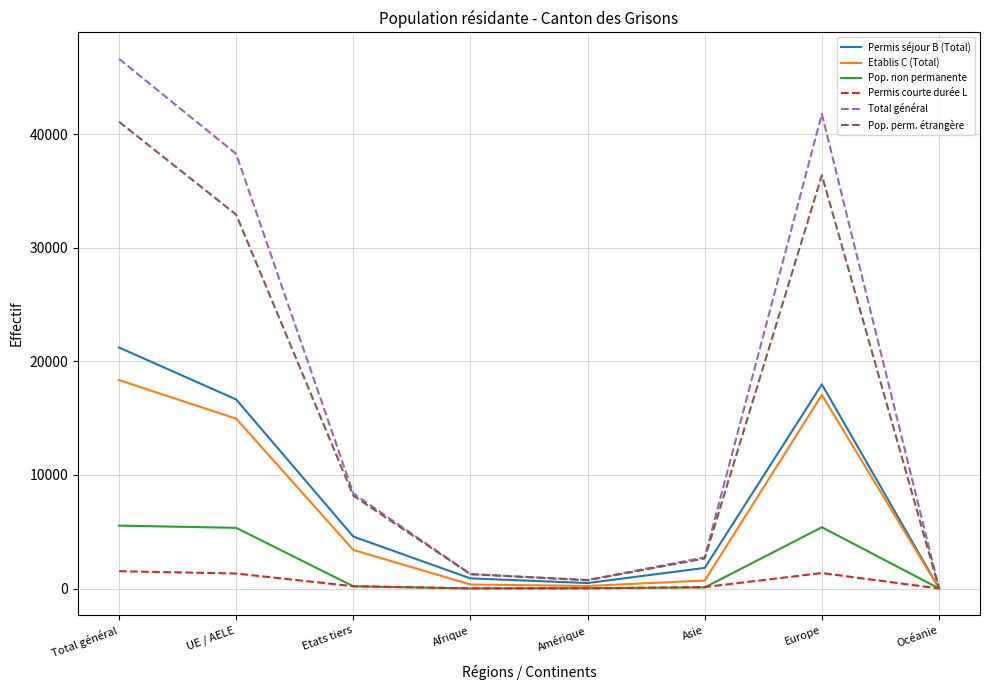

What is the maximum value for Etablis C (Total)?

18348